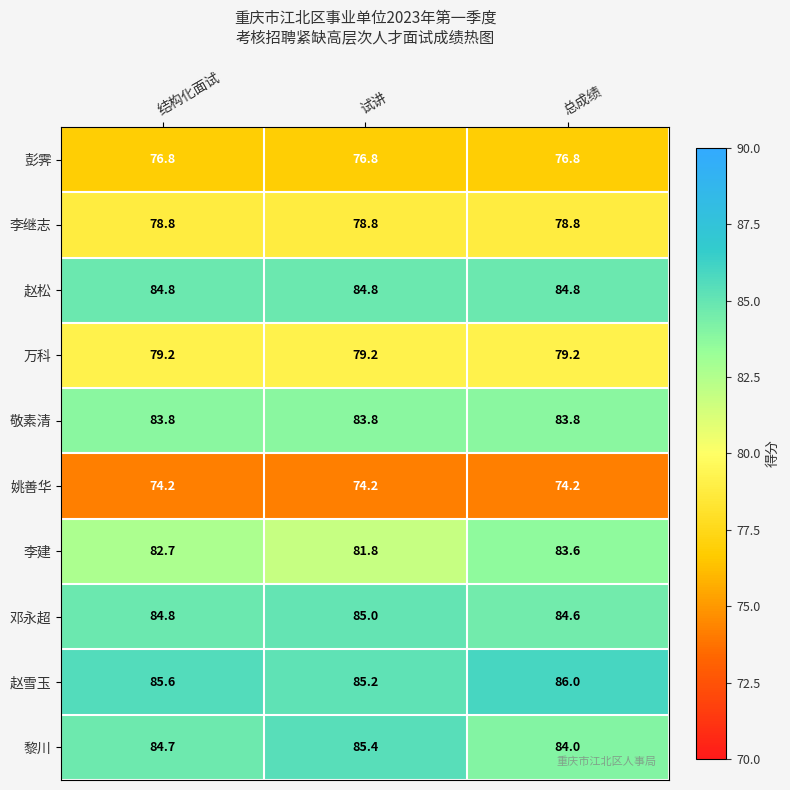

At 试讲, list the series in order from smallest to largest.

姚善华, 彭霁, 李继志, 万科, 李建, 敬素清, 赵松, 邓永超, 赵雪玉, 黎川